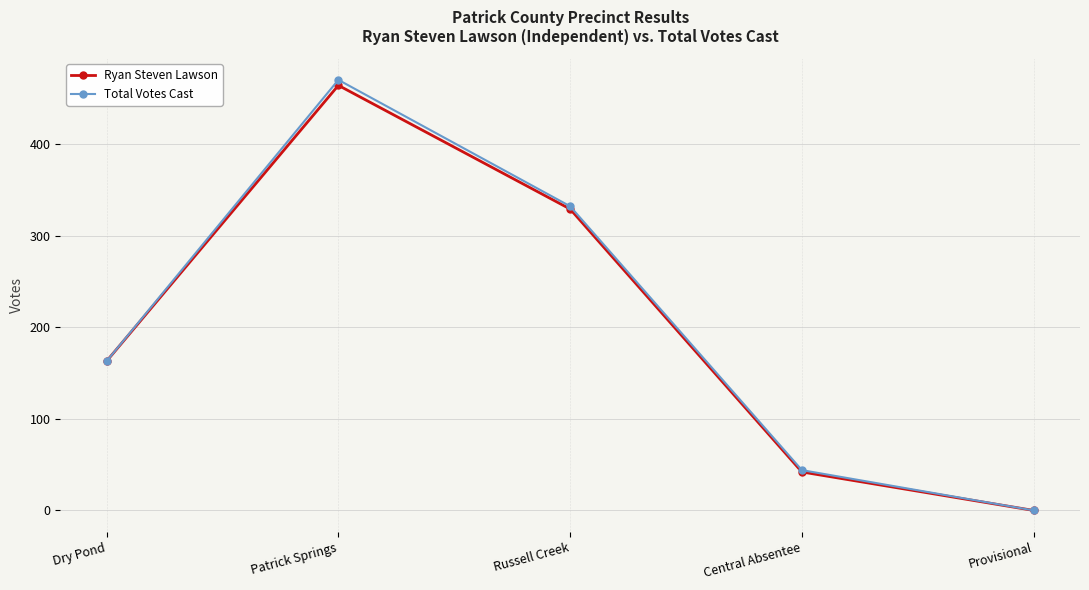

Is it true that Ryan Steven Lawson equals 70 at Central Absentee?

False